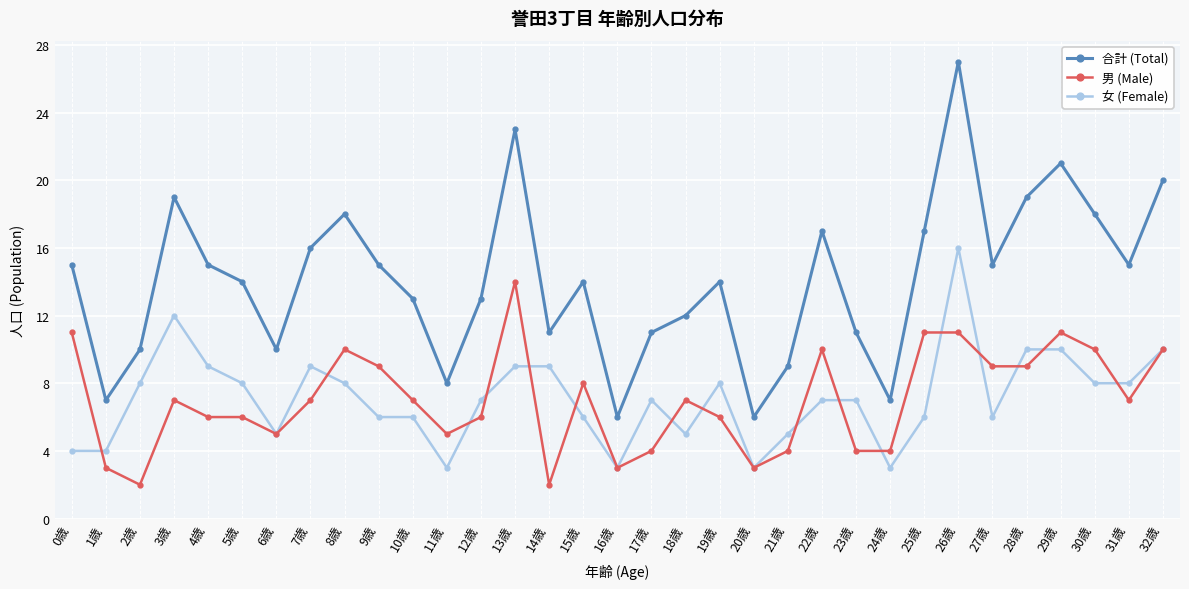

What is the total value across all series at 8歳?

36